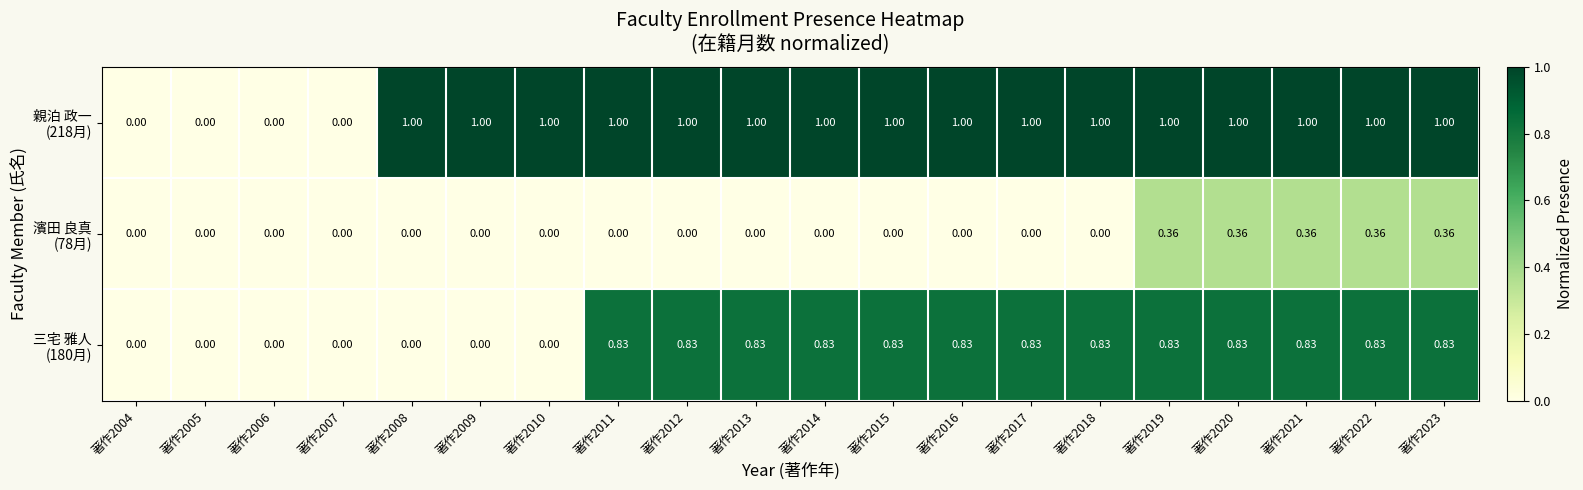

How many categories are shown in the chart?

20